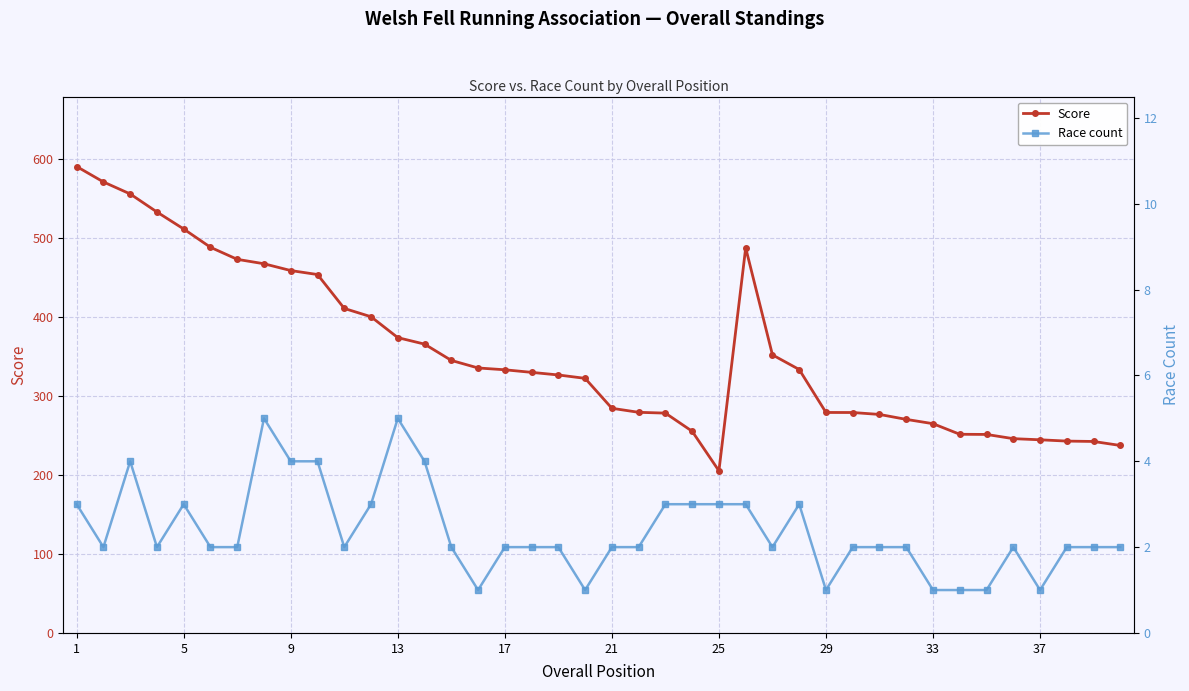

What is the lowest value of the Score series?

205.4